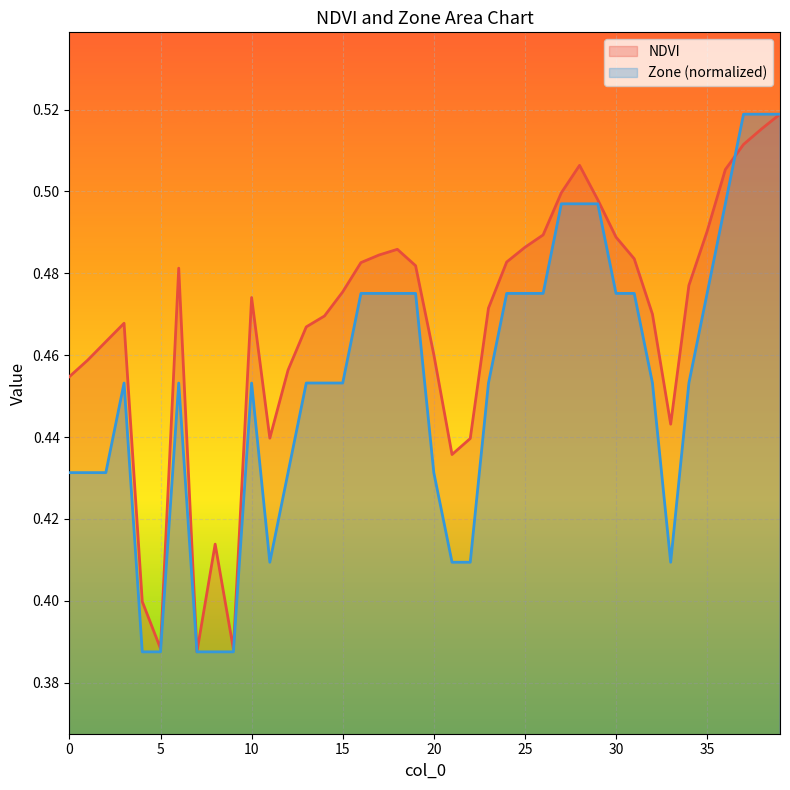

List the series in order of their peak value, highest first.

NDVI, Zone